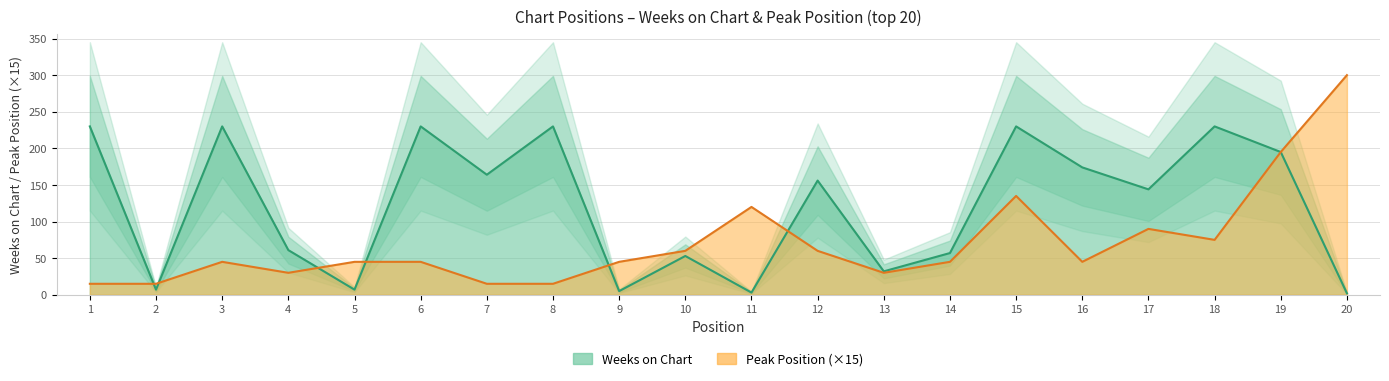

How many times do Peak Position and Weeks on Chart cross each other?

6